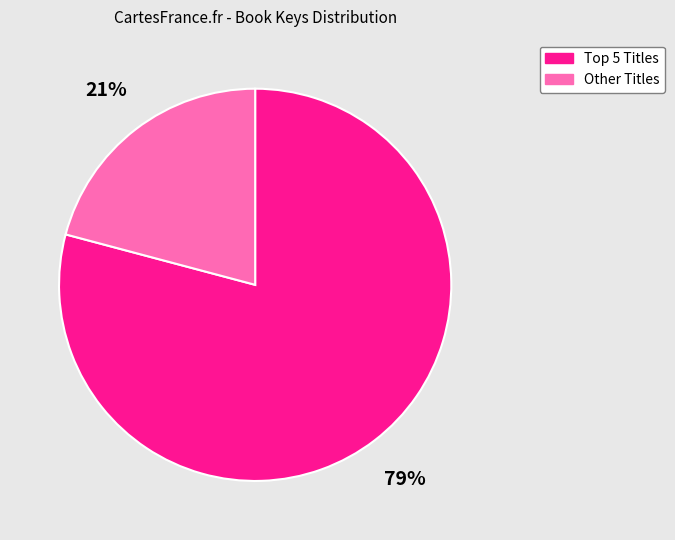

To the nearest percent, what is the average slice percentage?

50%